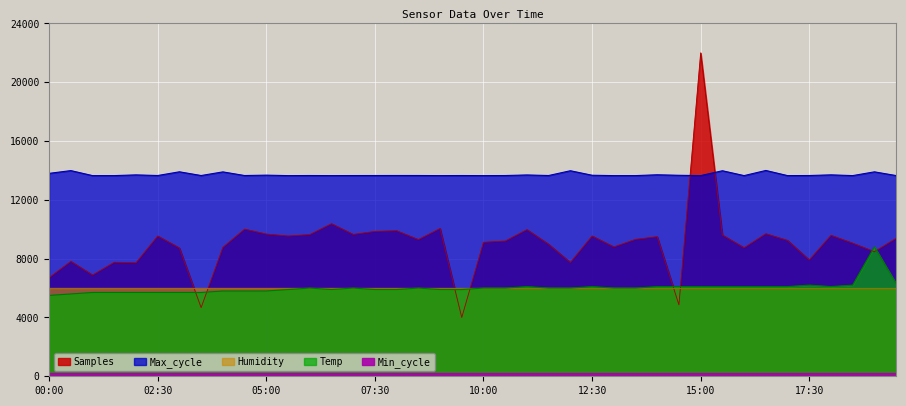

Is it true that Temp equals 3774.2 at 12:00?

False